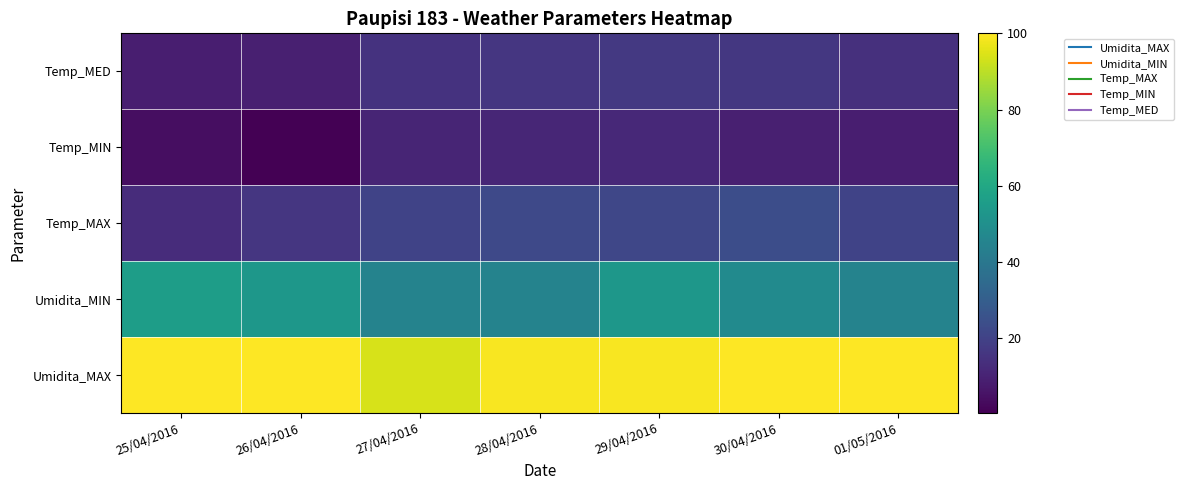

Count the number of data series in this chart.

5